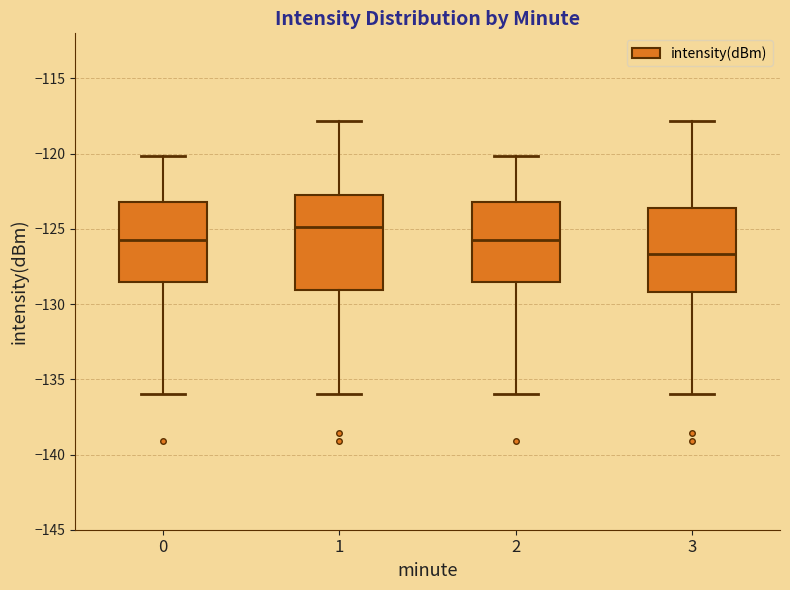

Reading left to right, read every box against the y-axis: the position of its median line, the range the box covers, and the ends of its whiskers. The values are not printed on the chart, so give them approximately, as read against the axis.

0: median -125.5, box -128.5 to -123.0, whiskers -136.0 to -120.0
1: median -125.0, box -129.0 to -123.0, whiskers -136.0 to -118.0
2: median -125.5, box -128.5 to -123.0, whiskers -136.0 to -120.0
3: median -126.5, box -129.0 to -123.5, whiskers -136.0 to -118.0